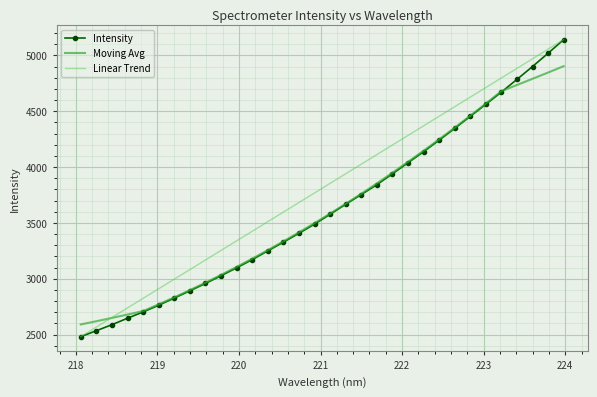

Reading left to right, what are all the values shown in this chart?

Intensity: 2481.1	2534.1	2588.1	2646.2	2702.3	2762.3	2826.5	2891.5	2957.5	3026.4	3097.7	3170.7	3249.1	3327.1	3406.7	3488.9	3576.7	3666.4	3753.7	3841.8	3939.3	4038.1	4137.3	4240.5	4346.0	4453.9	4562.0	4671.1	4784.9	4900.3	5019.0	5141.1
Moving Avg: 2590.4	2619.0	2648.7	2679.0	2710.0	2770.6	2833.2	2897.9	2964.9	3034.3	3105.9	3179.5	3255.6	3334.4	3415.2	3497.9	3583.3	3671.0	3761.0	3853.6	3948.9	4046.3	4145.8	4247.8	4352.6	4459.3	4568.3	4679.9	4734.8	4790.3	4846.4	4903.3
Linear Trend: 2481.1	2566.9	2652.7	2738.5	2824.3	2910.2	2996.0	3081.8	3167.6	3253.4	3339.2	3425.0	3510.8	3596.6	3682.4	3768.2	3854.0	3939.8	4025.6	4111.4	4197.2	4283.0	4368.8	4454.6	4540.4	4626.3	4712.1	4797.9	4883.7	4969.5	5055.3	5141.1